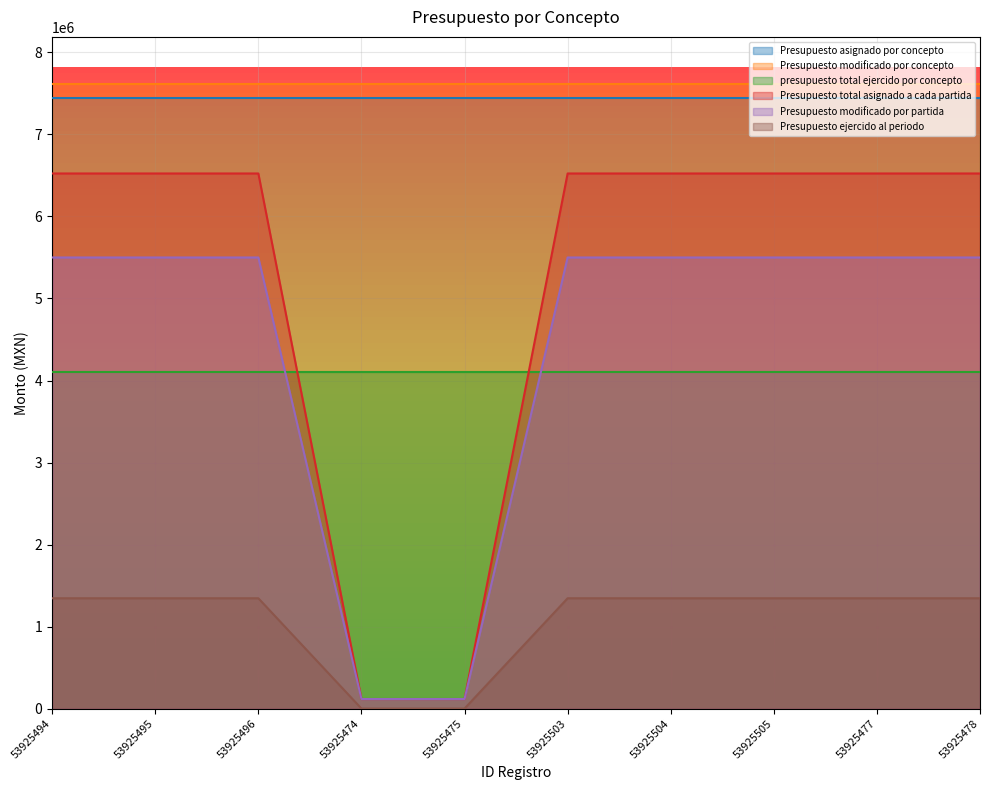

The value of Presupuesto ejercido al periodo at 53925504 is 9126312.1. True or false?

False